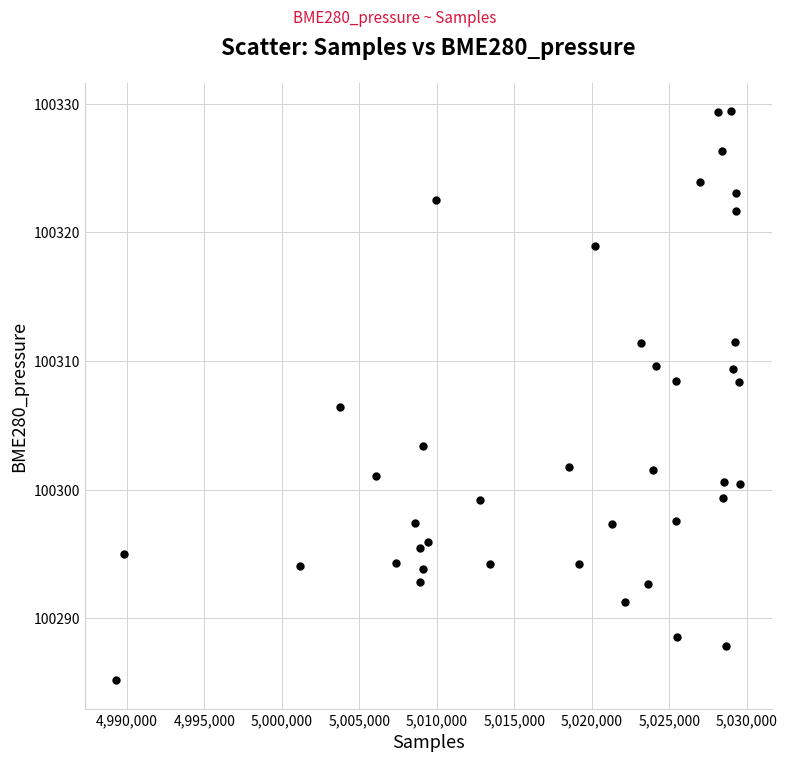

What Y value in the scatter plot is closest to 100307?

100306.4